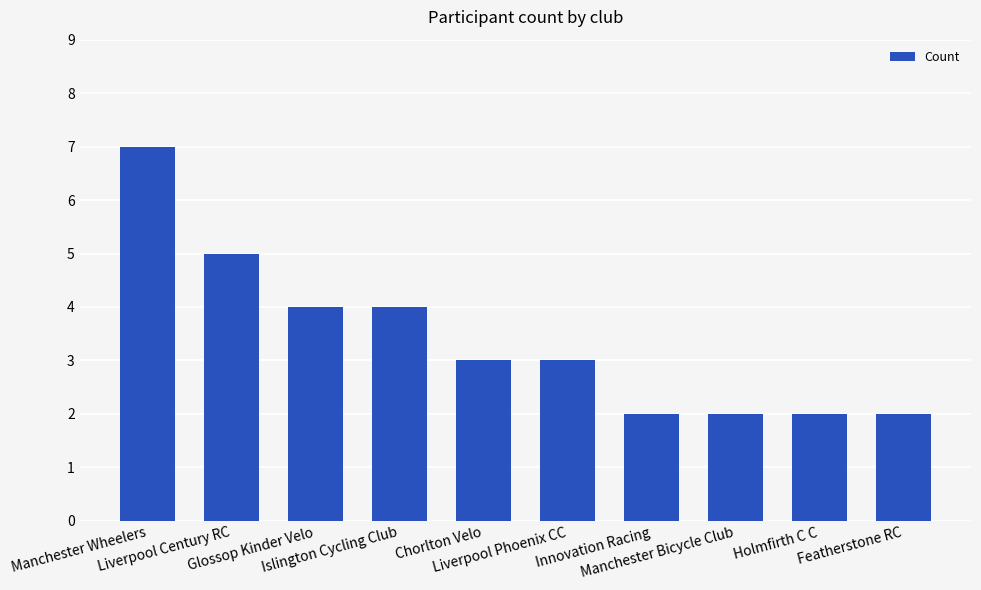

Which category has the highest value across all series?

Manchester Wheelers